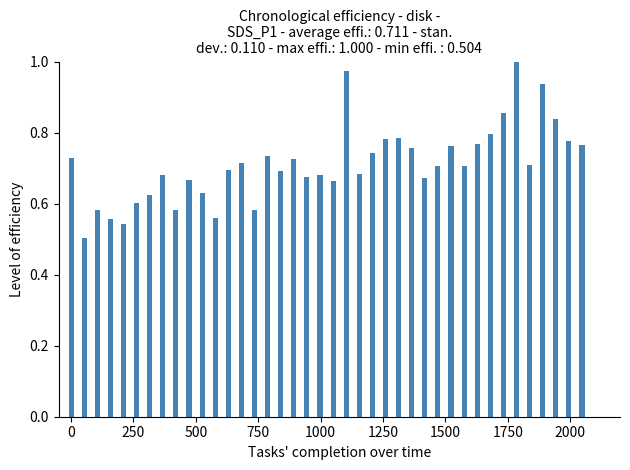

What is the sum of all values?

28.4